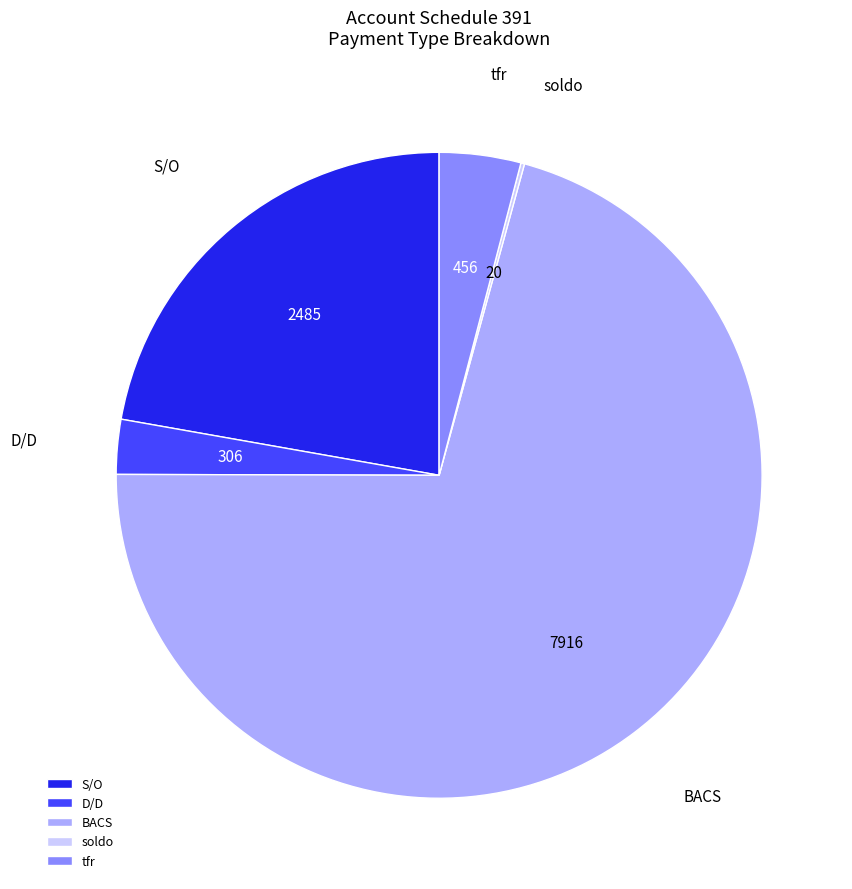

Is it true that tfr is 4% of the pie?

True